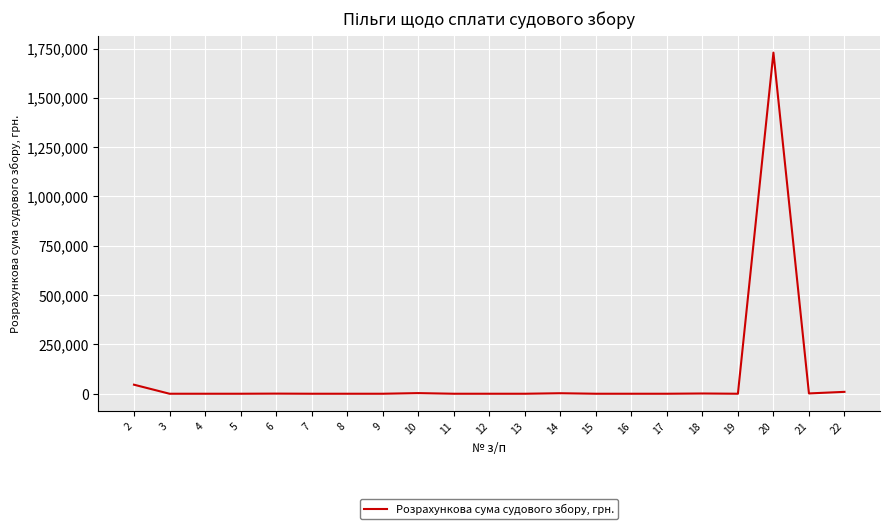

What is the difference between the maximum and minimum values?

1729163.1